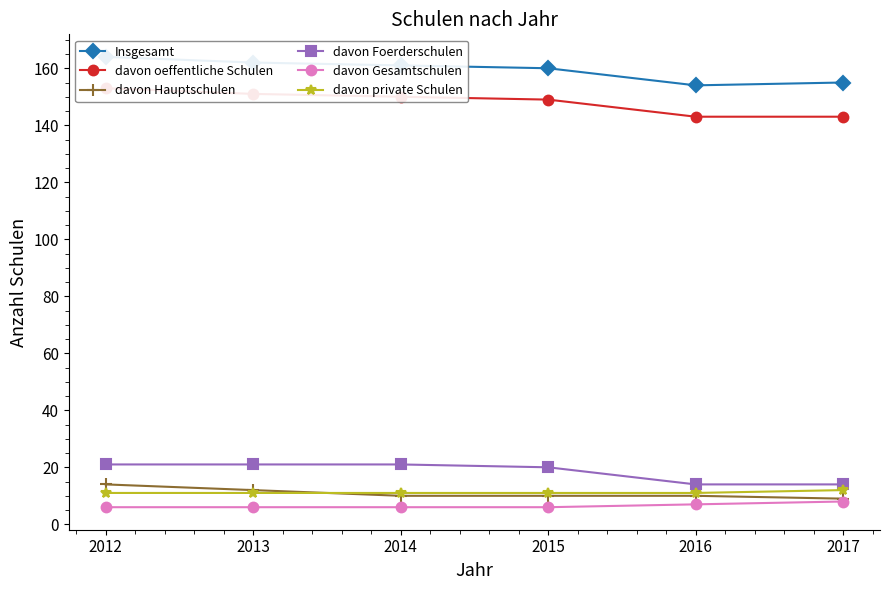

Reading left to right, transcribe all the data shown in this chart.

Insgesamt: 164	162	161	160	154	155
davon oeffentliche Schulen: 153	151	150	149	143	143
davon Hauptschulen: 14	12	10	10	10	9
davon Foerderschulen: 21	21	21	20	14	14
davon Gesamtschulen: 6	6	6	6	7	8
davon private Schulen: 11	11	11	11	11	12